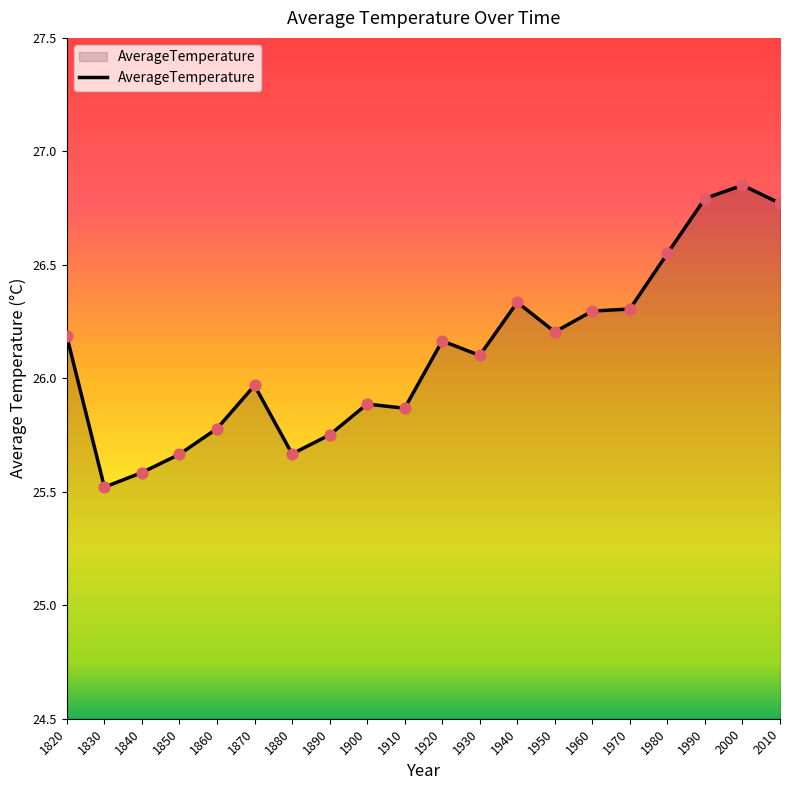

What is the ratio of the value at 1910 to the value at 1990?

1.0